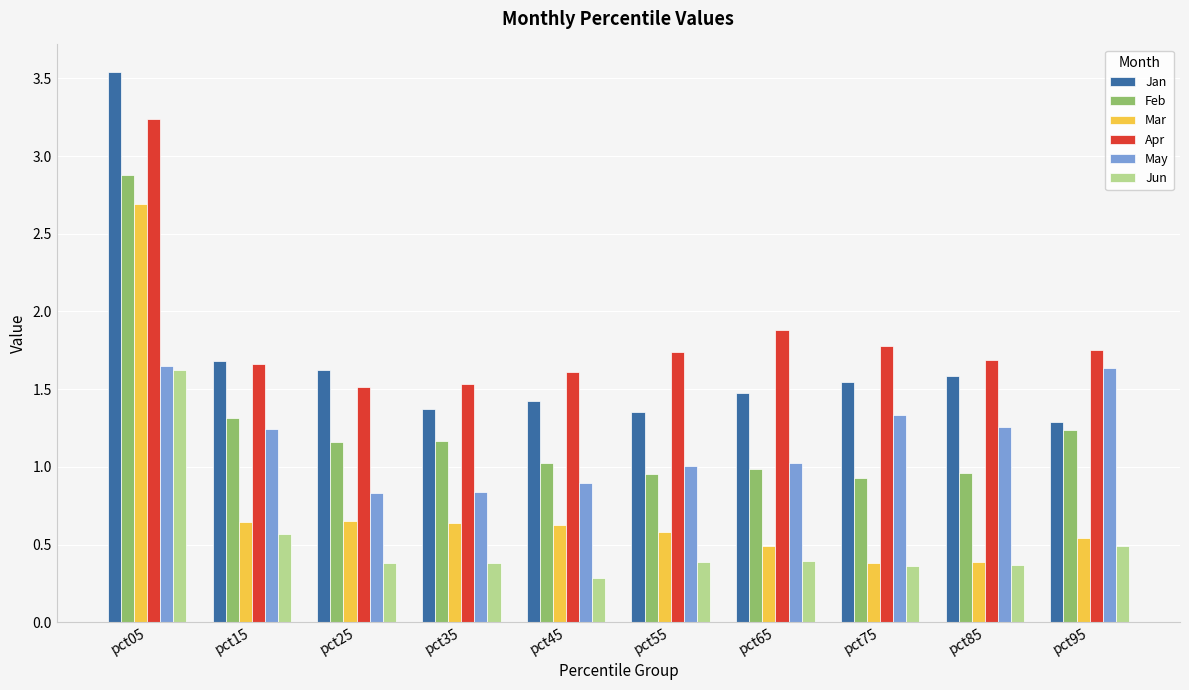

Which series changed the most between pct55 and pct95?

May